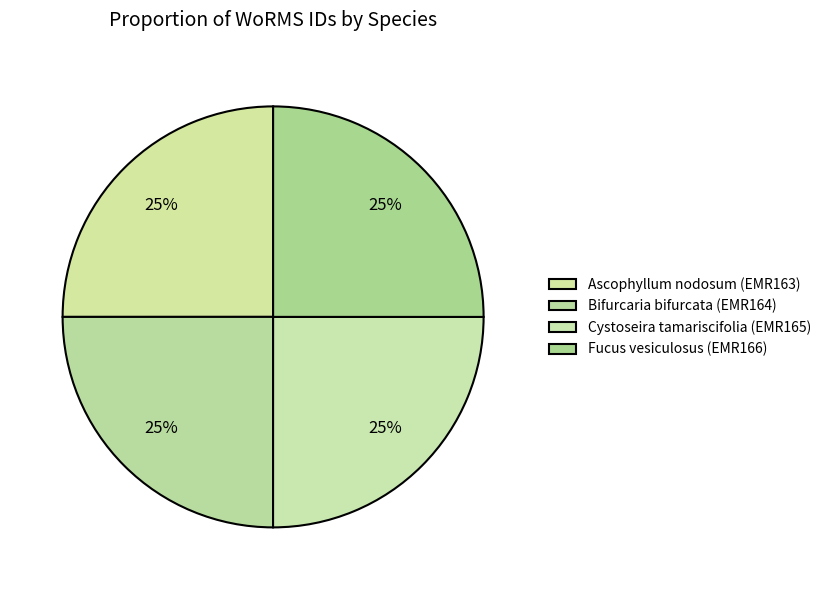

True or false: Cystoseira tamariscifolia (EMR165) accounts for 25% of the total.

True